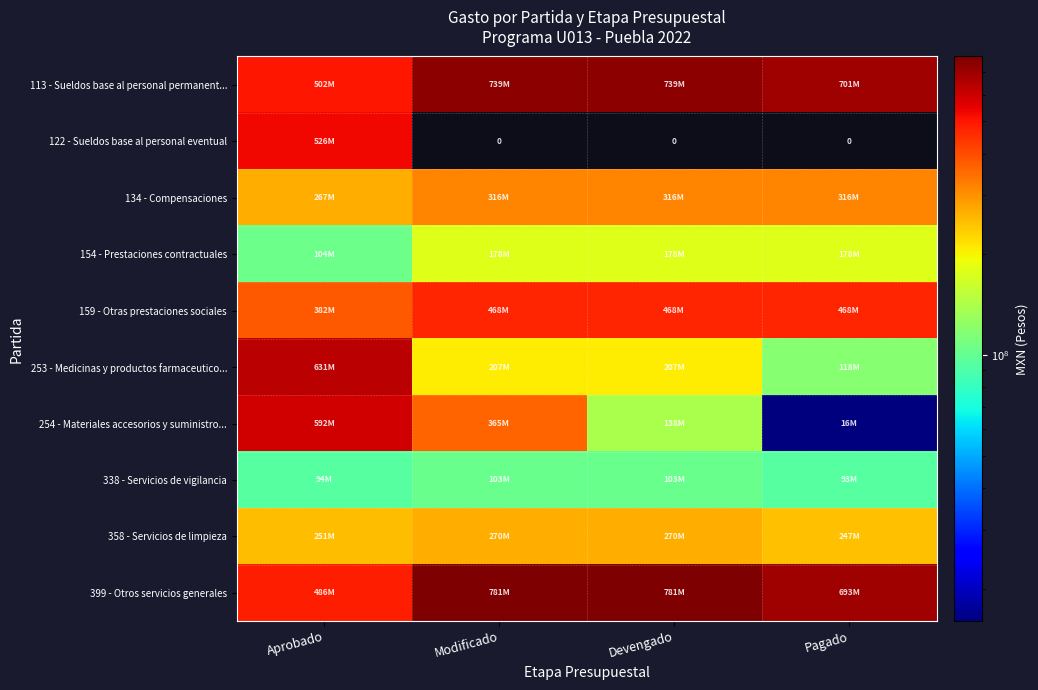

Between Aprobado and Modificado, which is larger?

Modificado